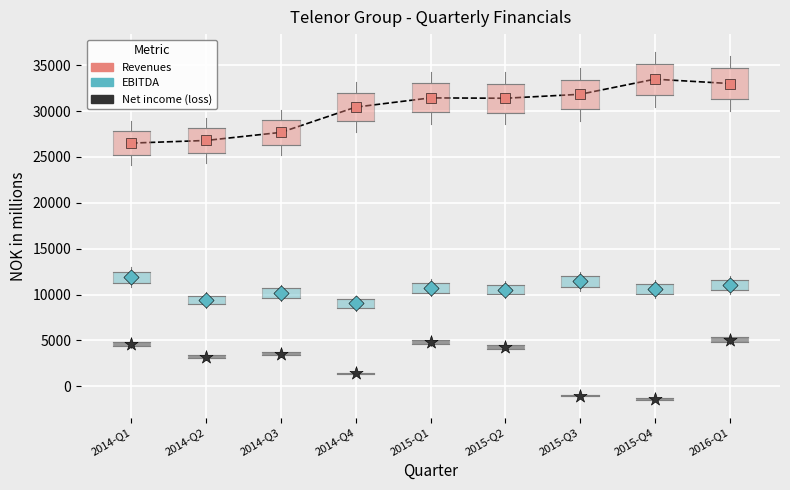

What are all the series names shown in the legend?

Revenues, EBITDA, Net income (loss)